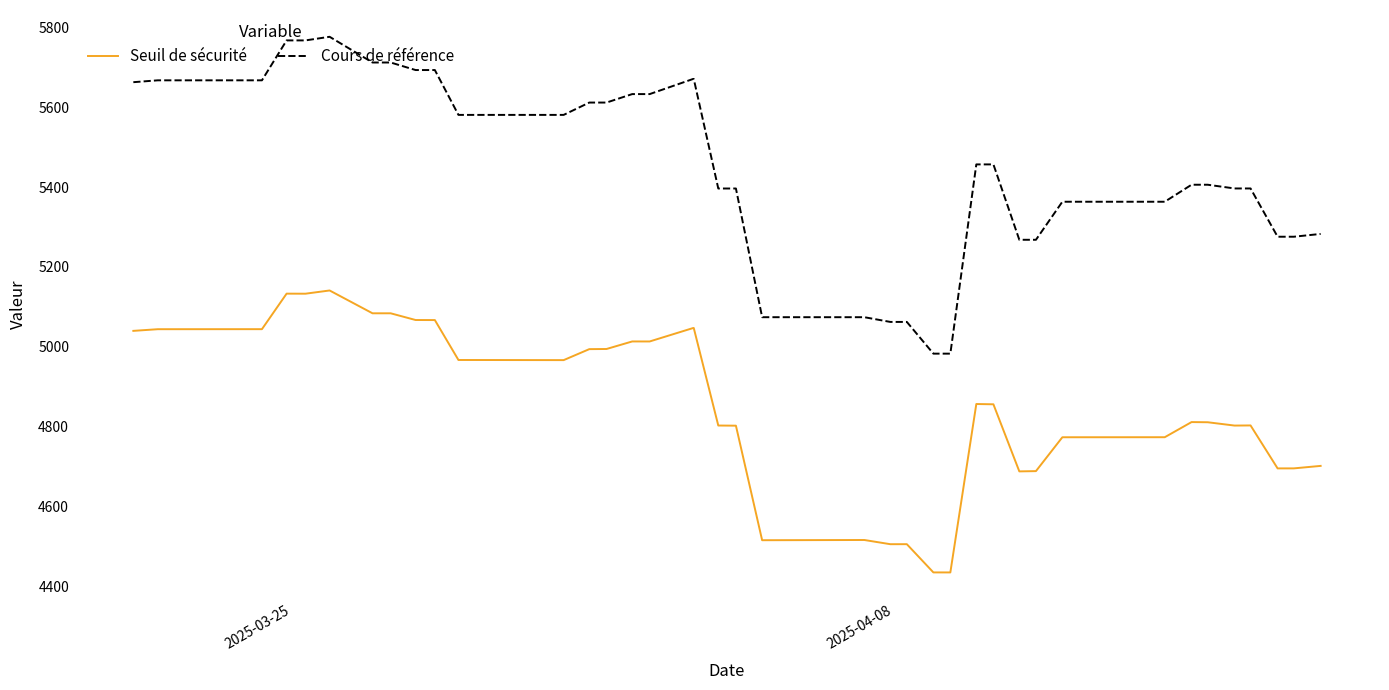

True or false: Cours de référence and Seuil de sécurité cross at least once.

False